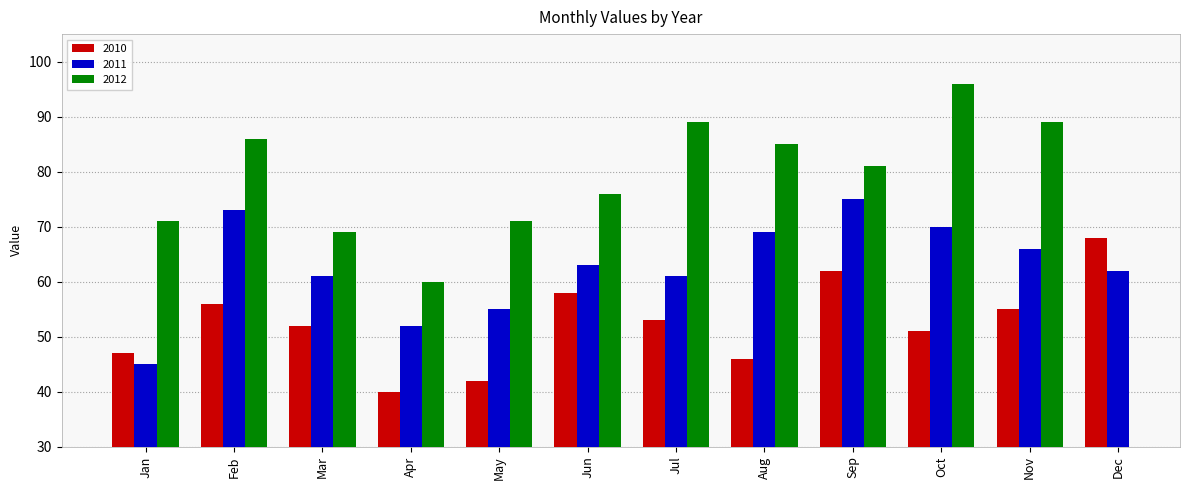

Is the value of 2010 at Jun greater than the value of 2011 at Jul?

No